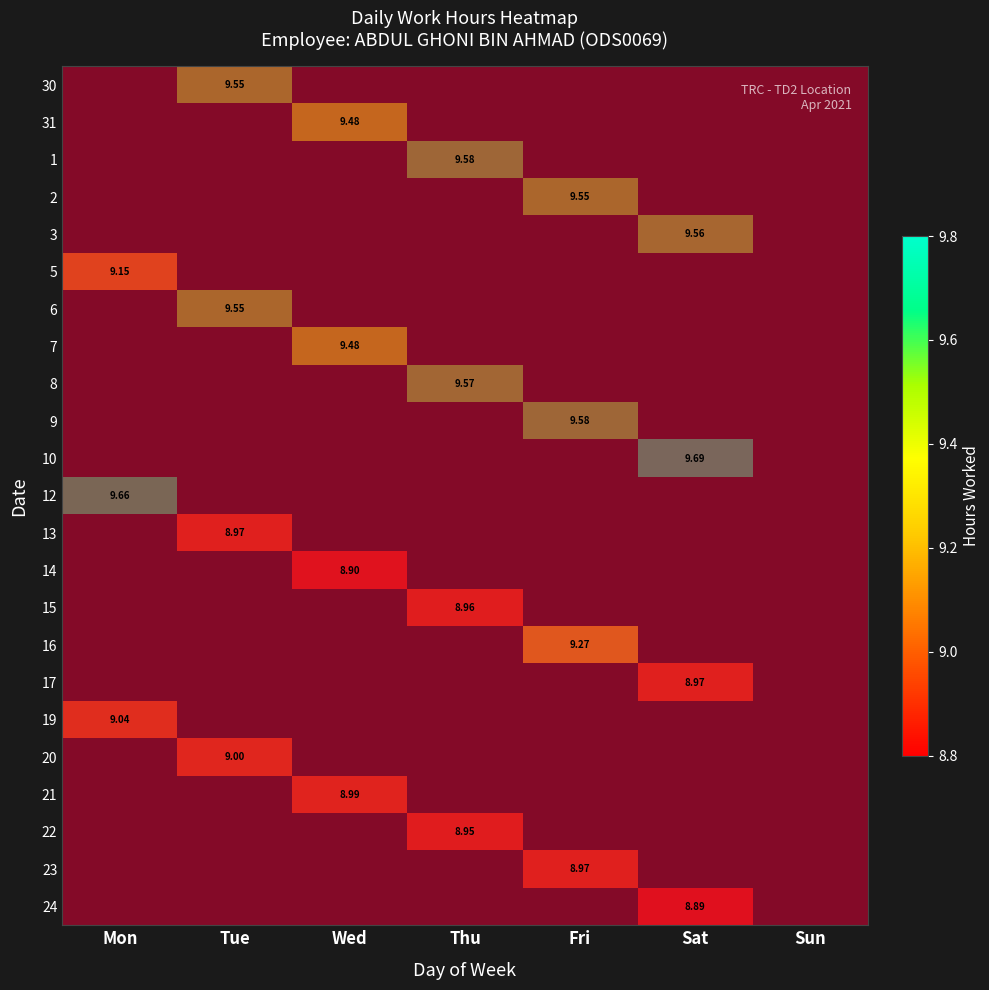

The value of 30 at Tue is 0. True or false?

False